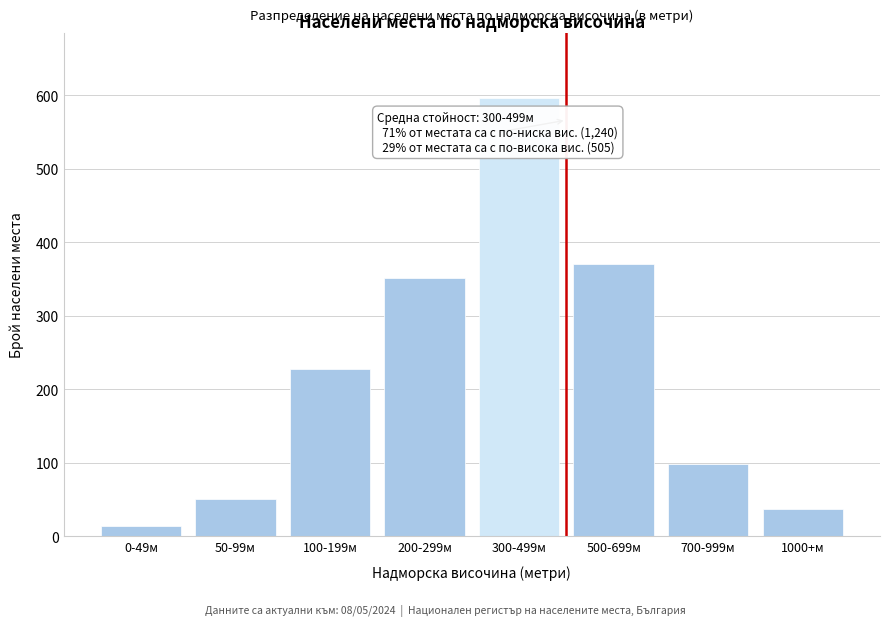

Reading left to right, list all the values displayed in this chart.

0-49м=14	50-99м=51	100-199м=228	200-299м=351	300-499м=596	500-699м=370	700-999м=98	1000+м=37